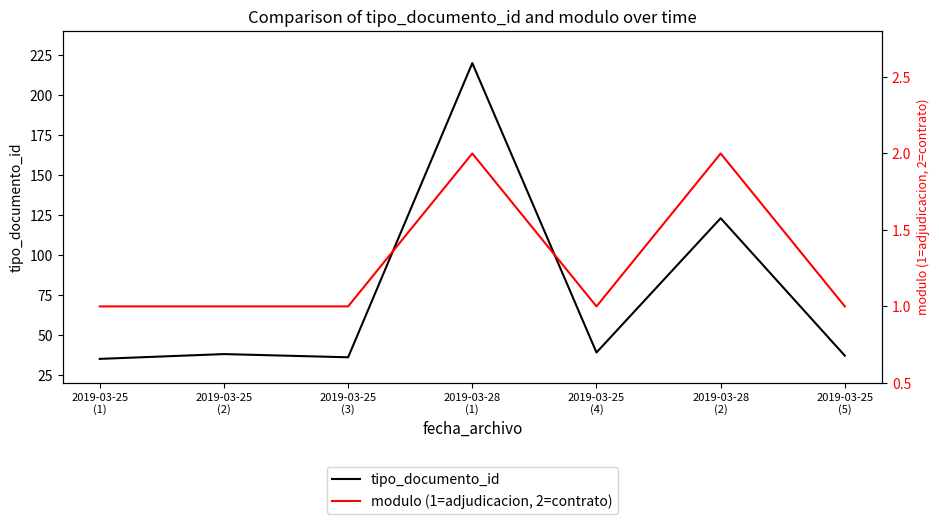

The value of modulo (1=adjudicacion, 2=contrato) at 2019-03-25
(4) is 0. True or false?

False